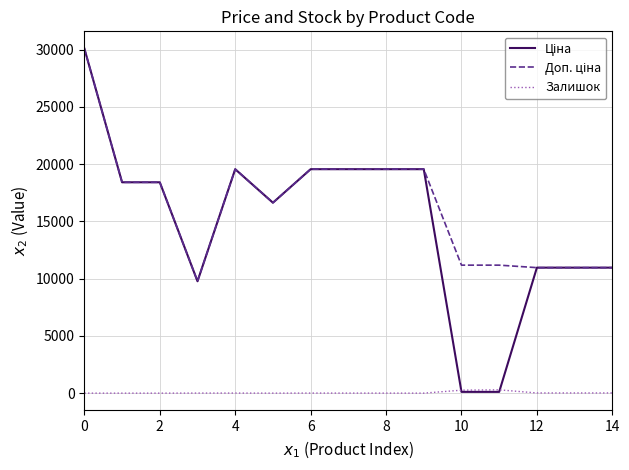

Is this an area chart (filled region under the line)?

No